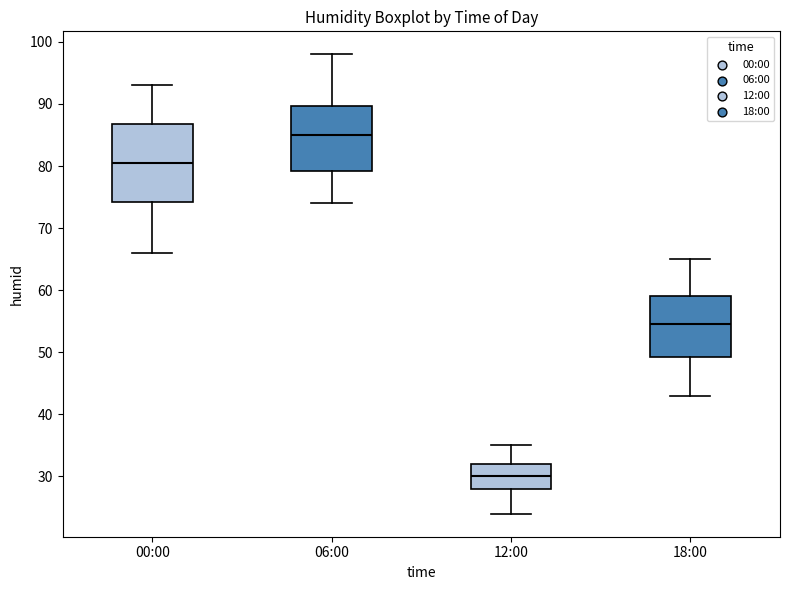

Reading left to right, read every box against the y-axis: the position of its median line, the range the box covers, and the ends of its whiskers. The values are not printed on the chart, so give them approximately, as read against the axis.

00:00: median 81, box 74 to 87, whiskers 66 to 93
06:00: median 85, box 79 to 90, whiskers 74 to 98
12:00: median 30, box 28 to 32, whiskers 24 to 35
18:00: median 55, box 49 to 59, whiskers 43 to 65